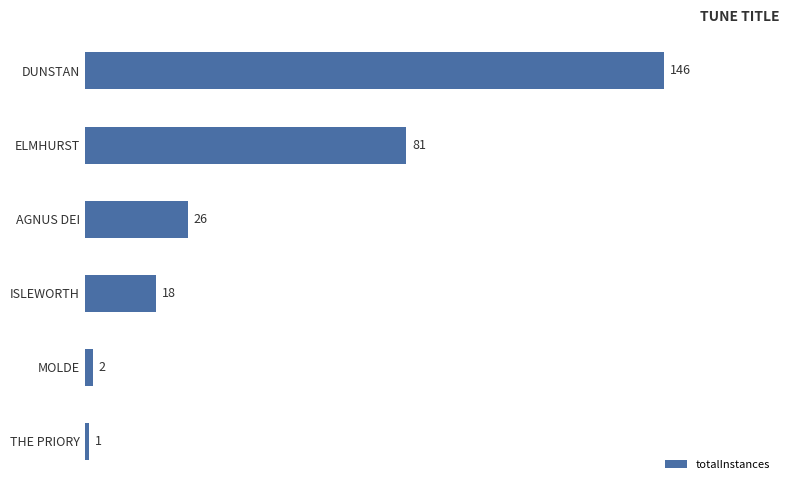

Where is the data nearest to the value 73?

ELMHURST